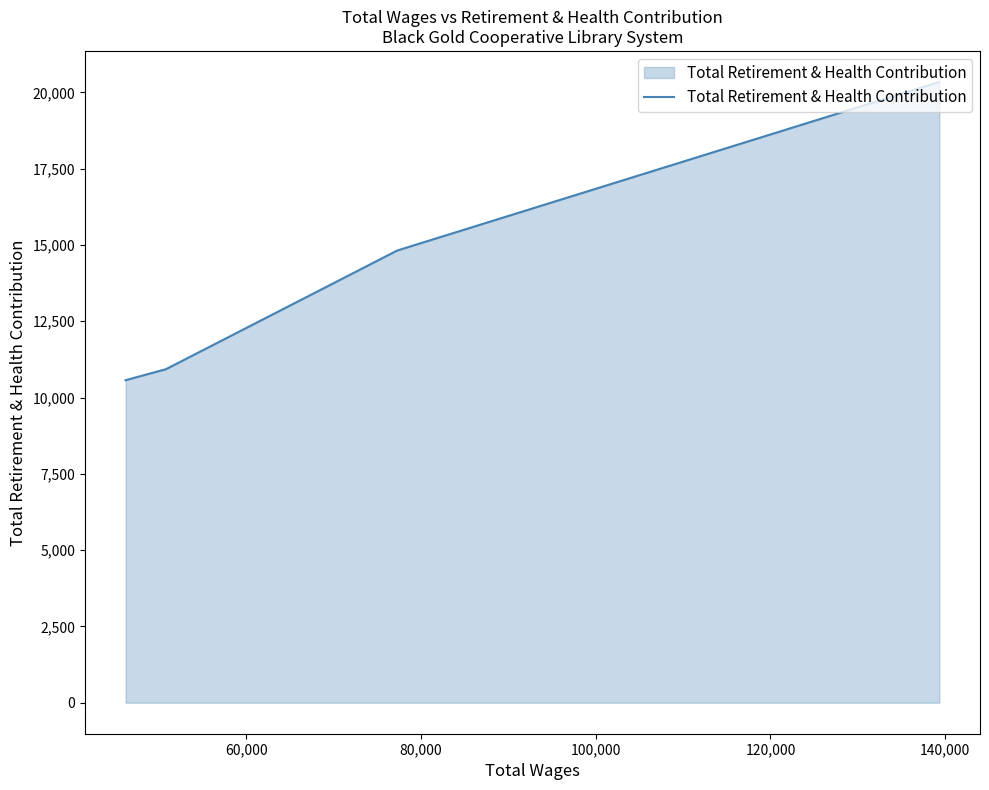

What is the smallest value displayed?

10567